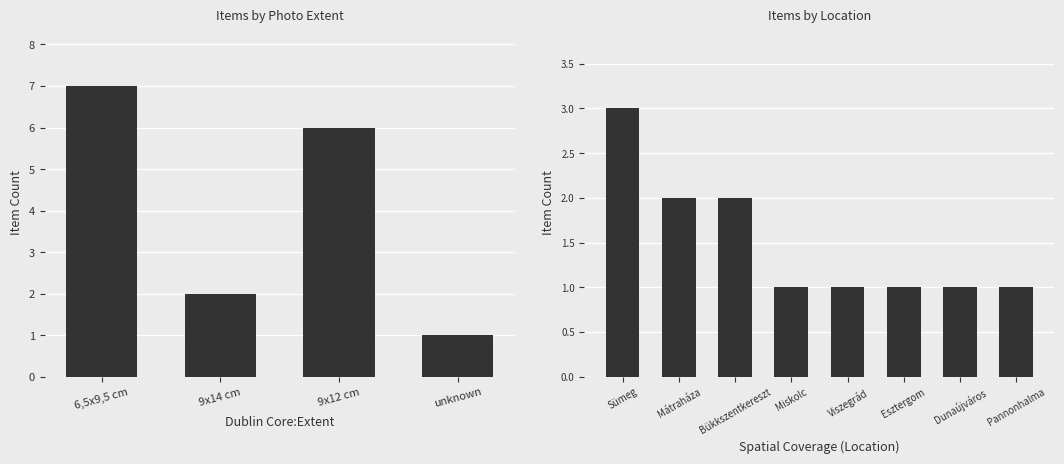

Which has a higher value, Pannonhalma or Mátraháza?

Mátraháza